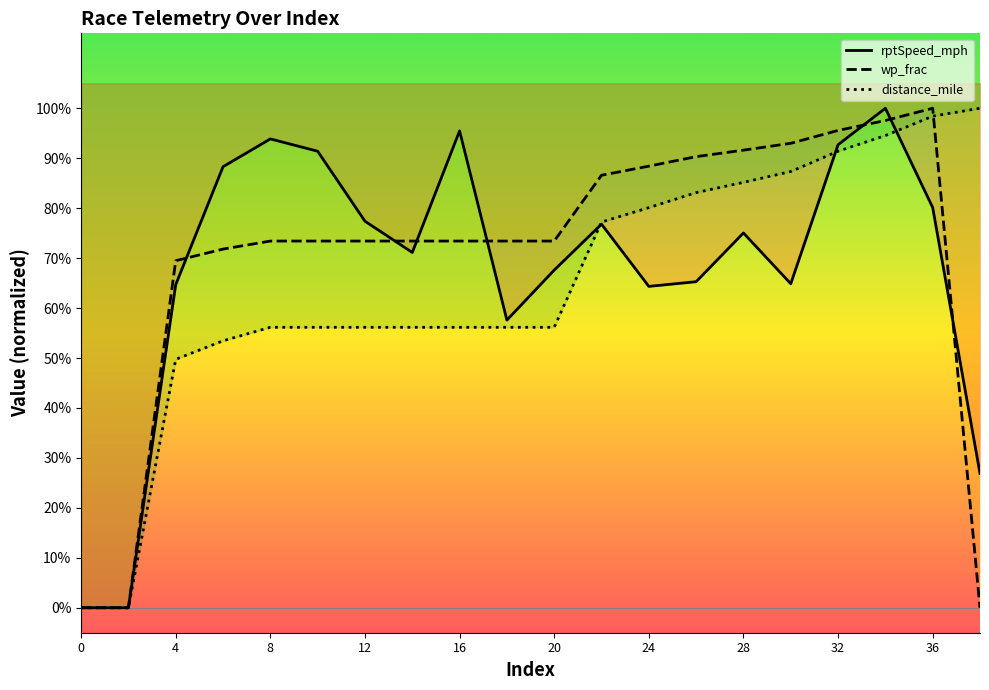

Which series has the largest total across all categories?

wp_frac